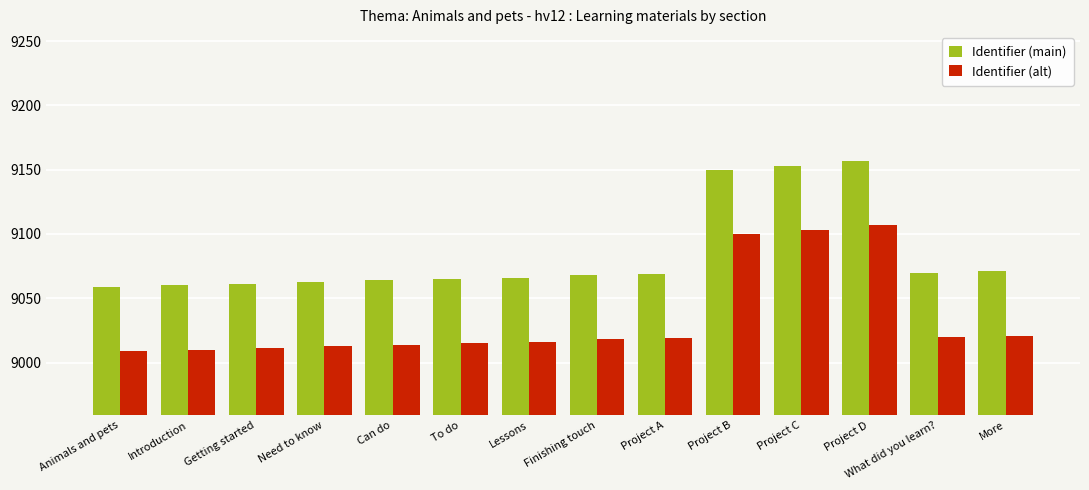

List the series in order of their peak value, highest first.

Identifier (main), Identifier (alt)